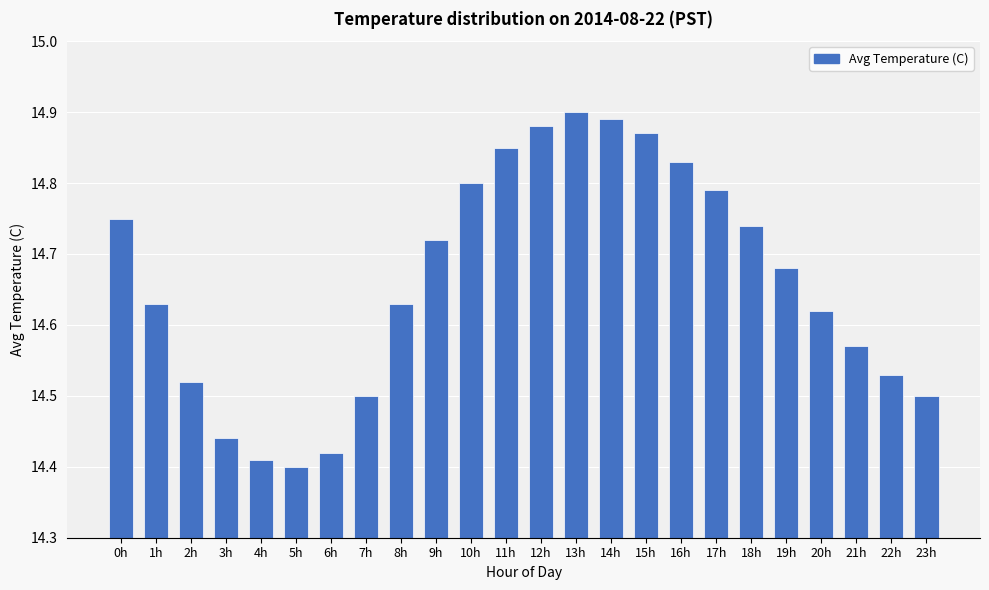

What is the ratio of the value at 8h to the value at 15h?

1.0